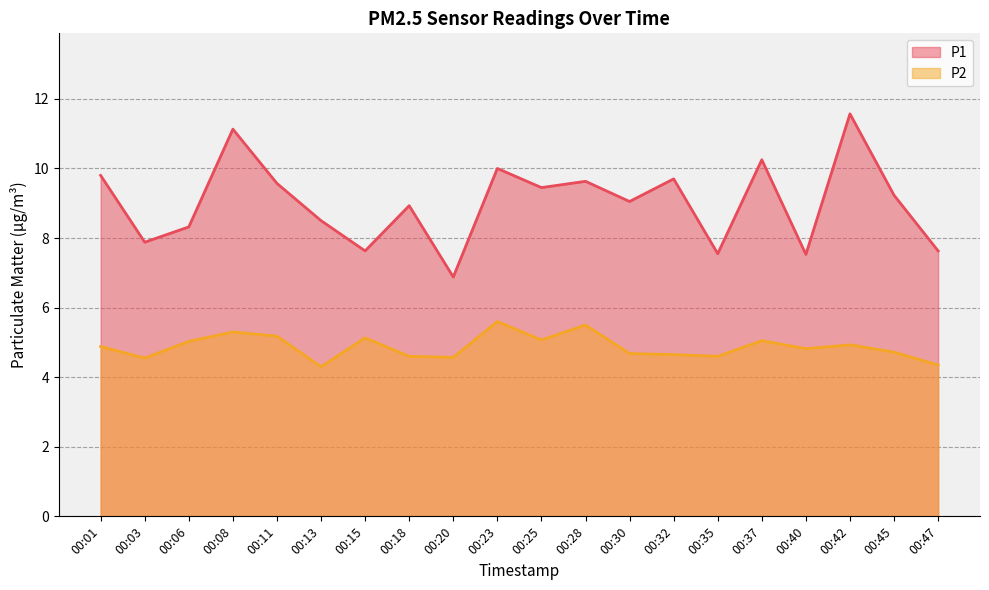

At how many categories does at least one series exceed 10?

3